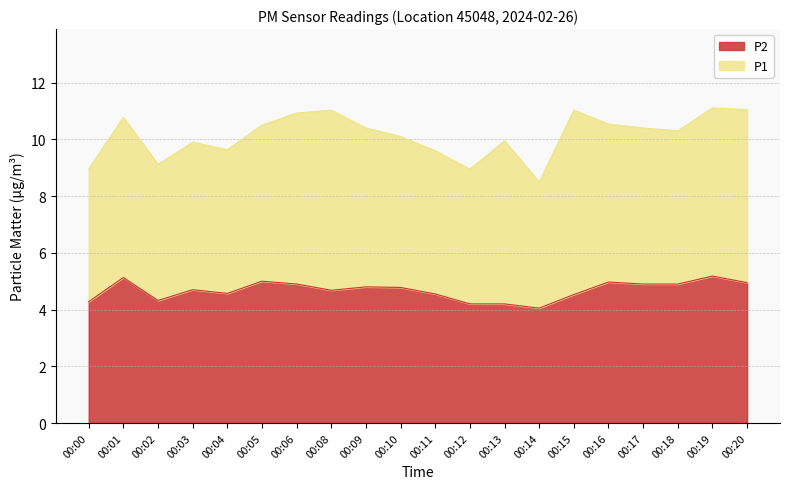

Rank the categories by value from lowest to highest.

00:14, 00:12, 00:13, 00:00, 00:02, 00:15, 00:11, 00:04, 00:08, 00:03, 00:10, 00:09, 00:06, 00:17, 00:18, 00:20, 00:16, 00:05, 00:01, 00:19